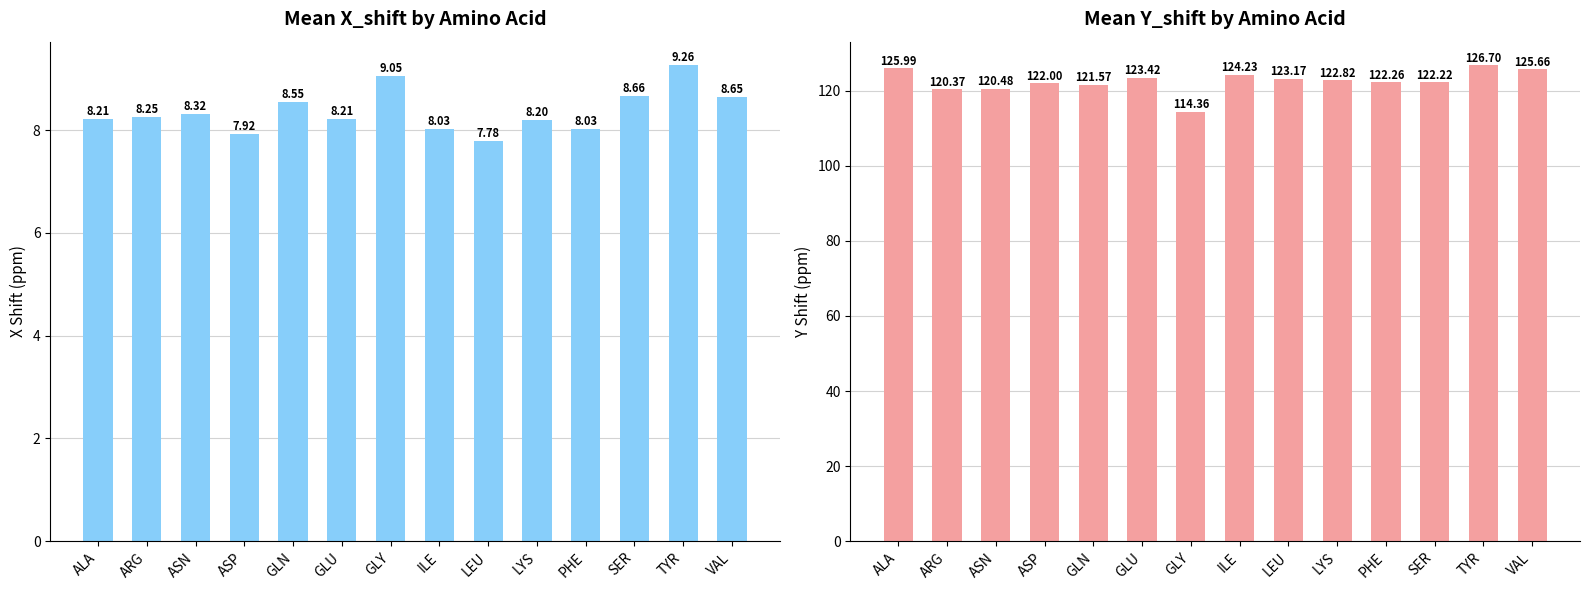

Is it true that Mean Y_shift equals 122.8 at LYS?

True